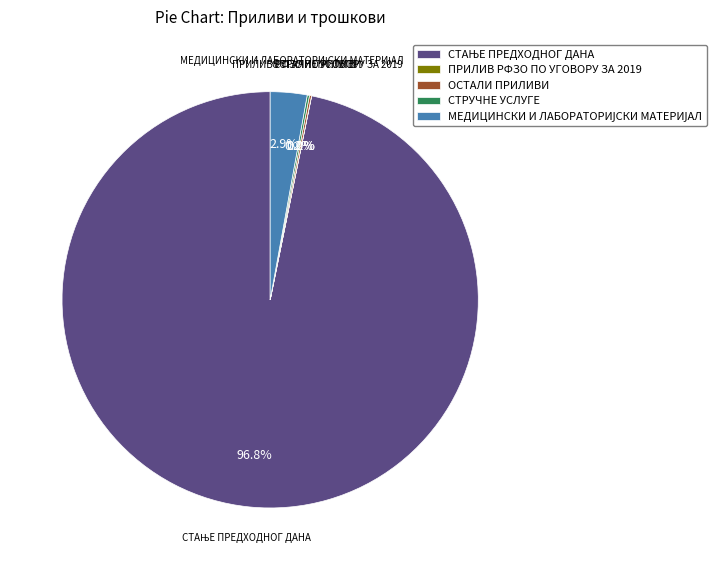

Is there any slice that represents more than half of the pie?

Yes